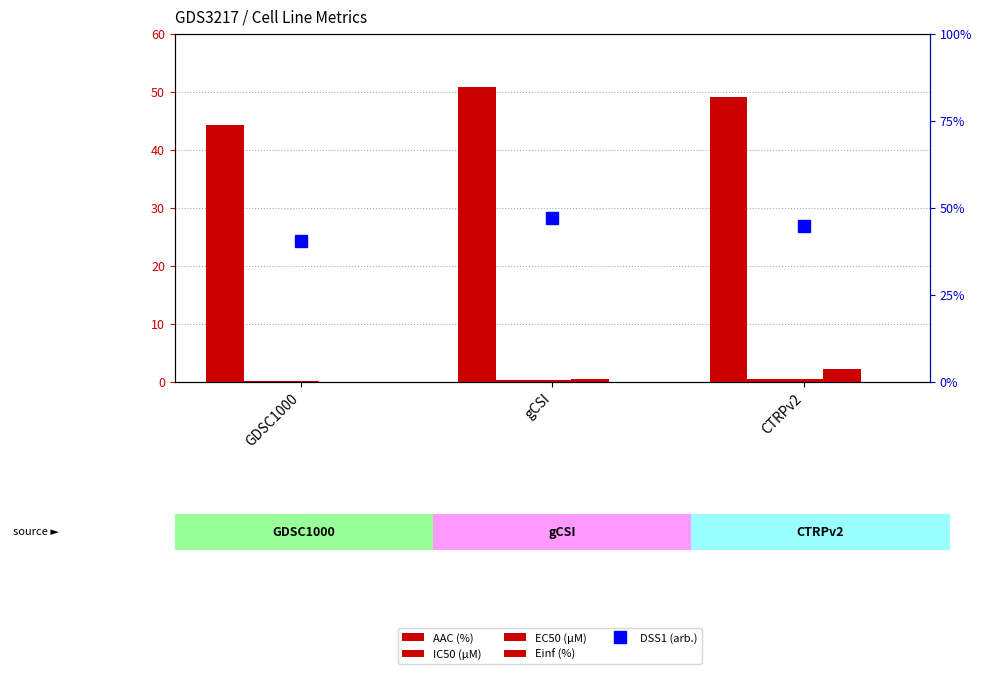

Between CTRPv2 and gCSI, which is larger?

gCSI